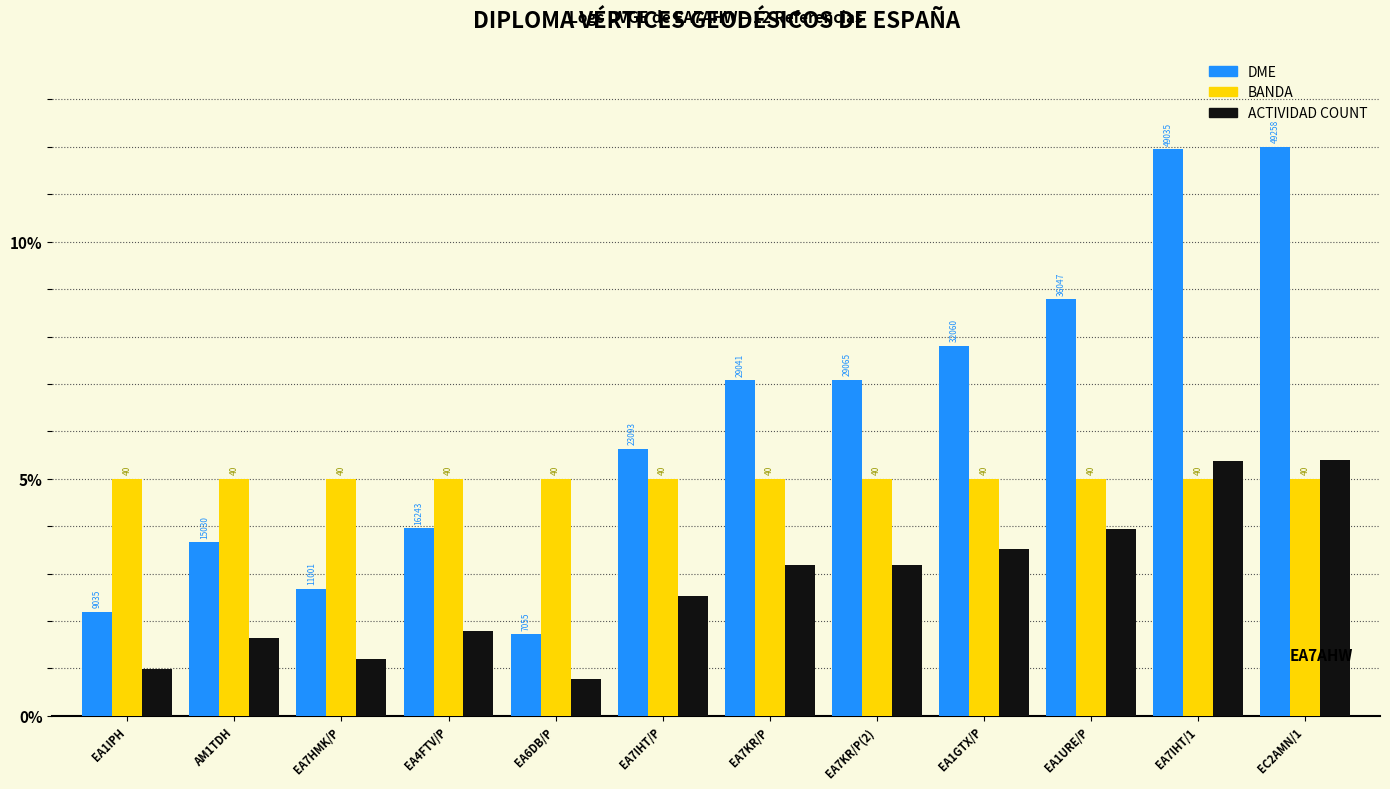

What is the difference between the maximum and second lowest values in the DME series?

9.8